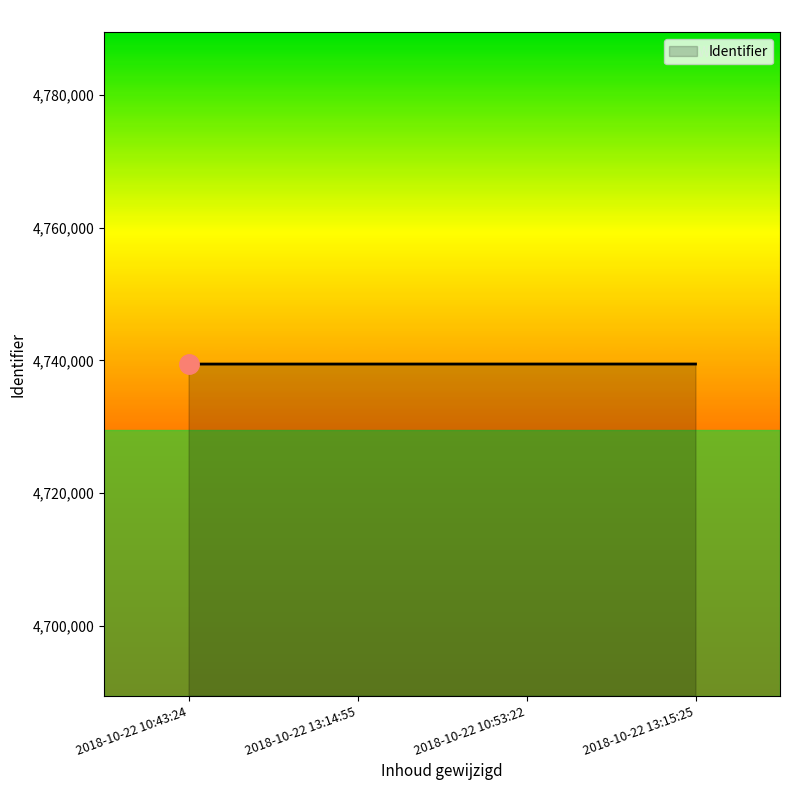

What is the greatest value displayed?

4739453